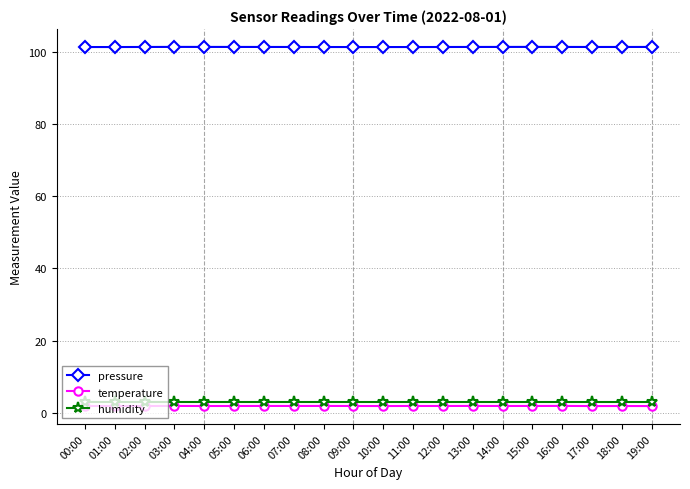

What is the label of the 11th point from the left?

10:00